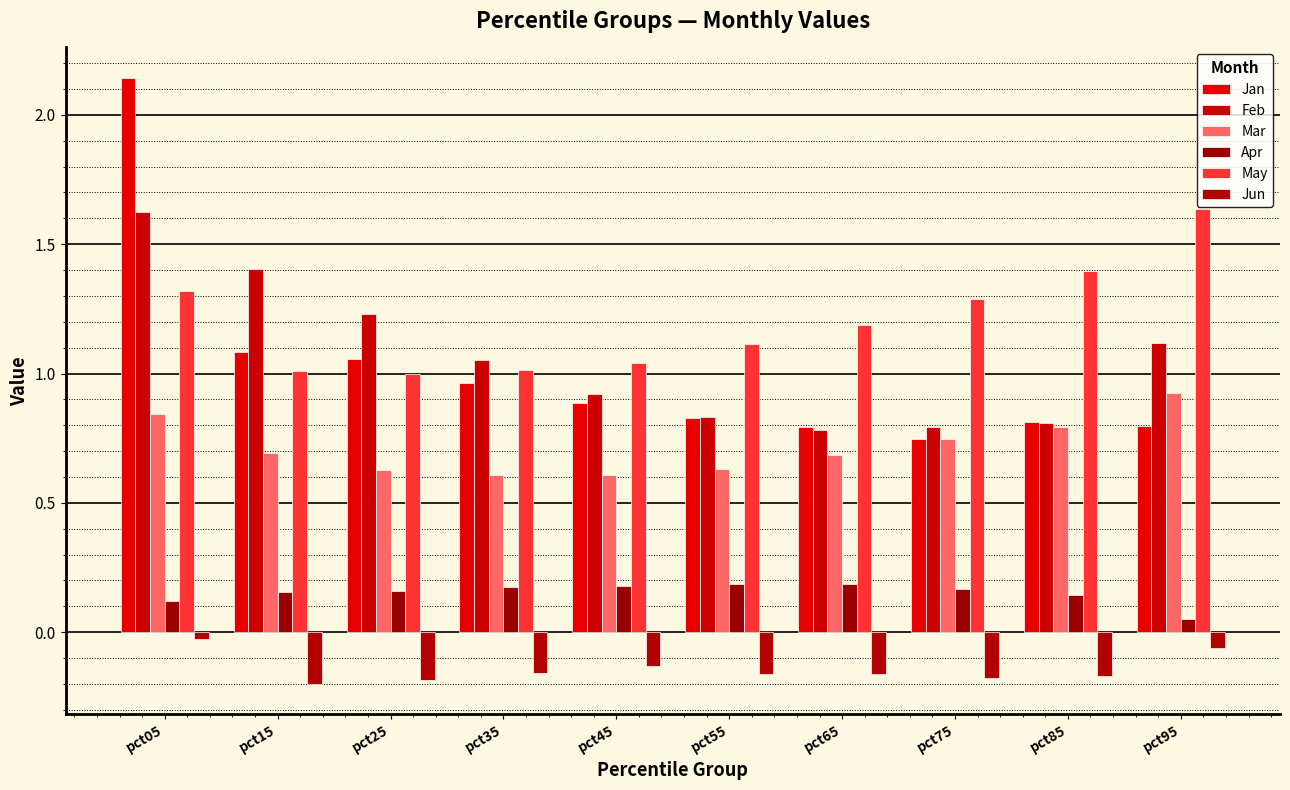

How many categories are shown in the chart?

10